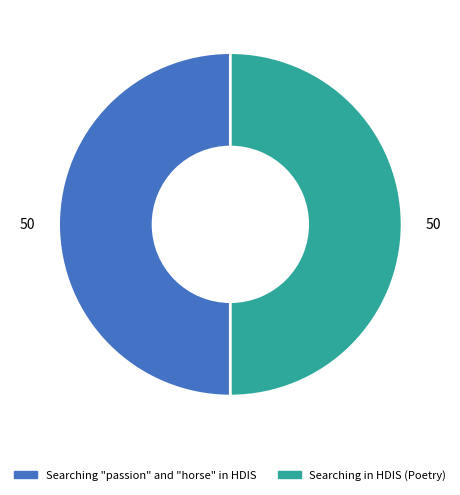

Is the sum of Searching in HDIS (Poetry) and Searching "passion" and "horse" in HDIS greater than half?

Yes